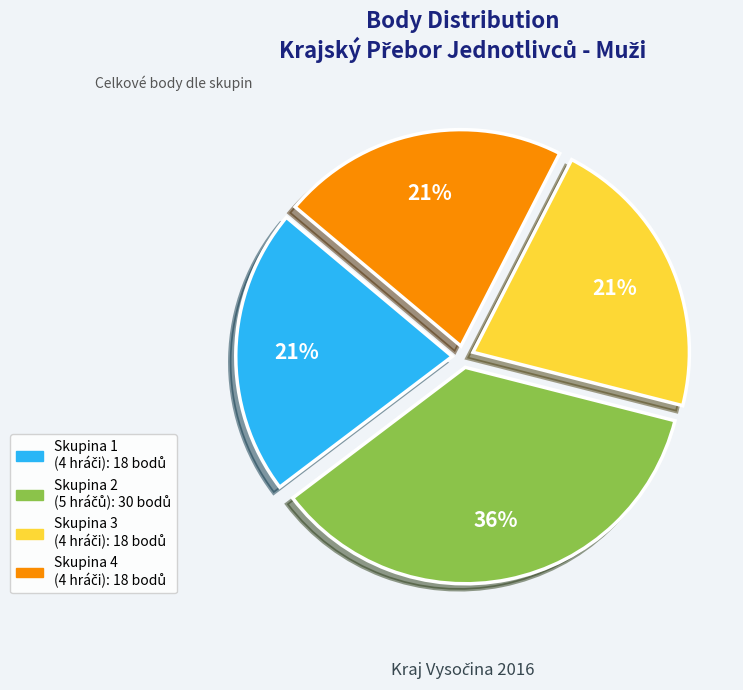

Does any single category account for the majority?

No